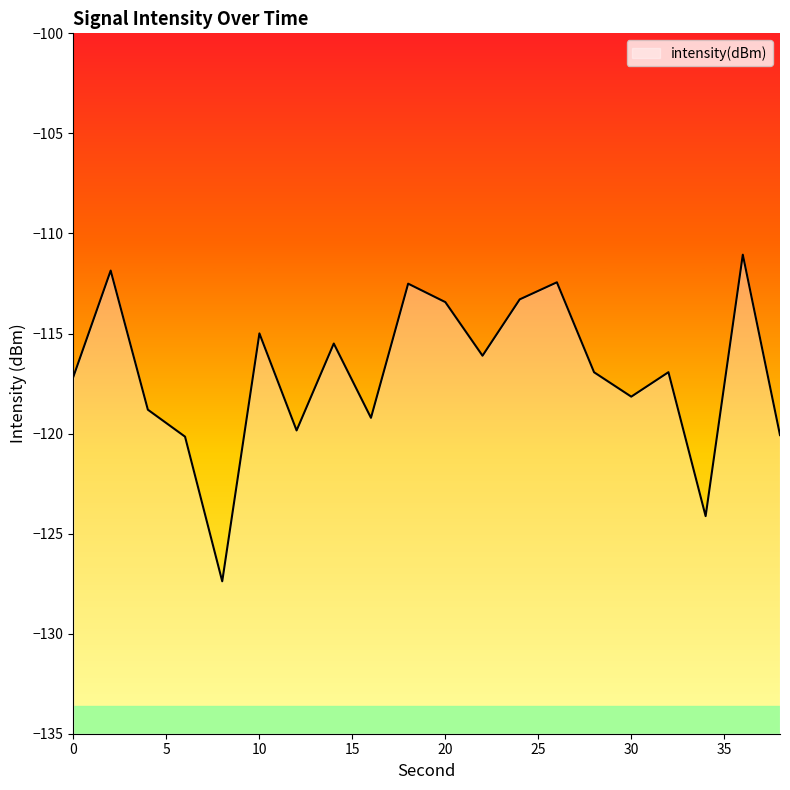

The value at 16 is -119.2. True or false?

True